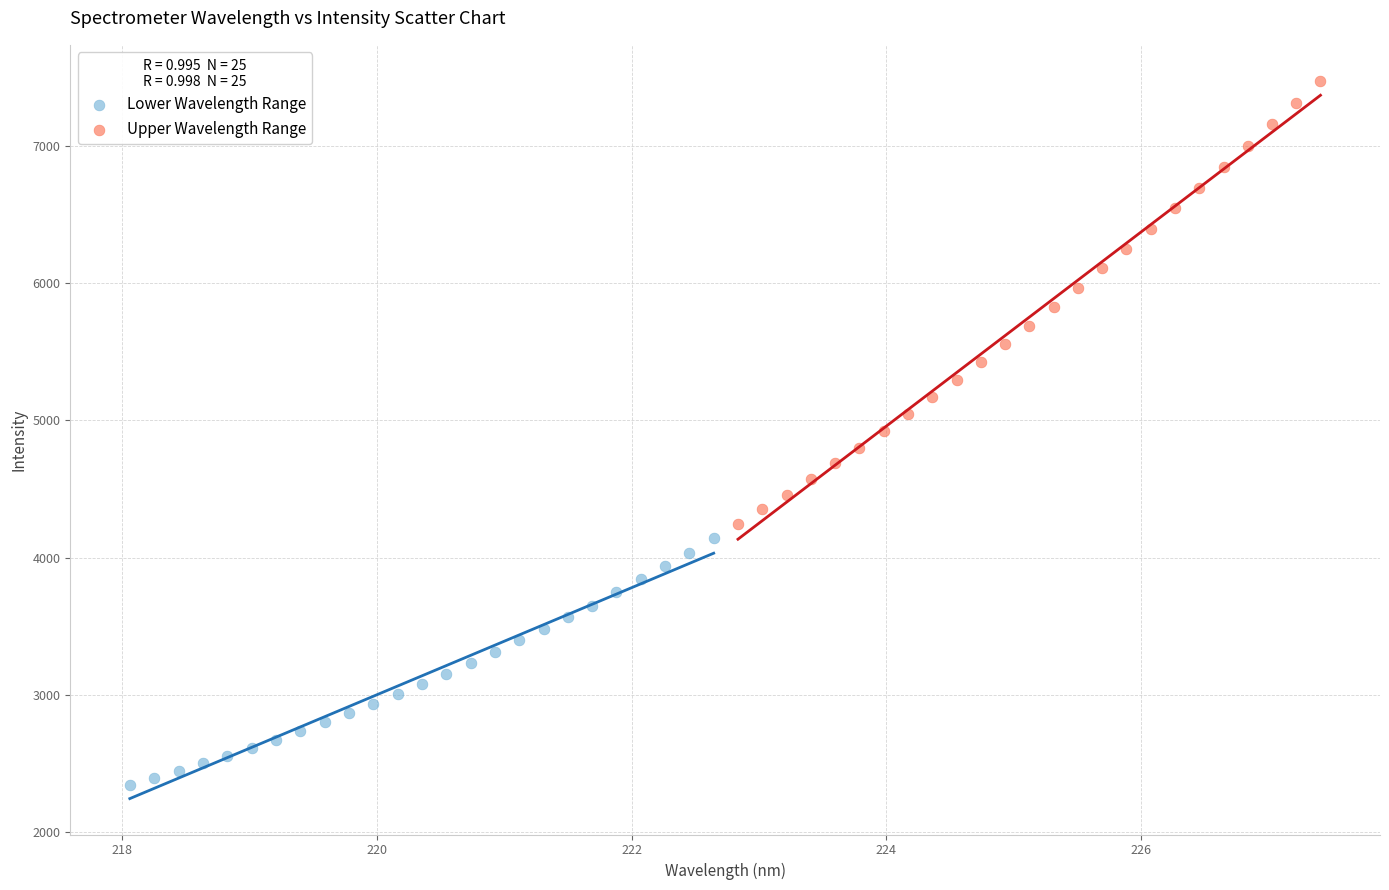

Which series has the largest Y range (max minus min)?

Upper Wavelength Range